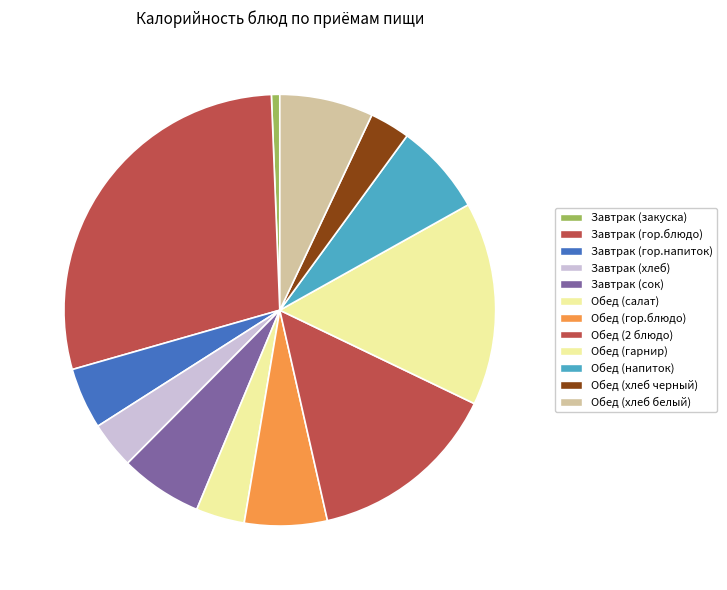

True or false: Обед (салат) accounts for 4% of the total.

True